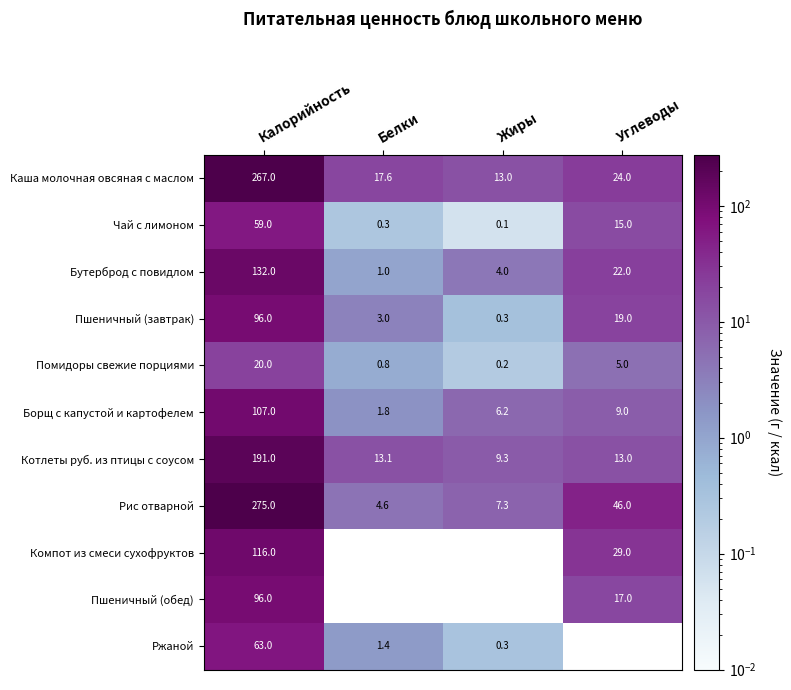

Is it true that Пшеничный (обед) equals 17.0 at Углеводы?

True